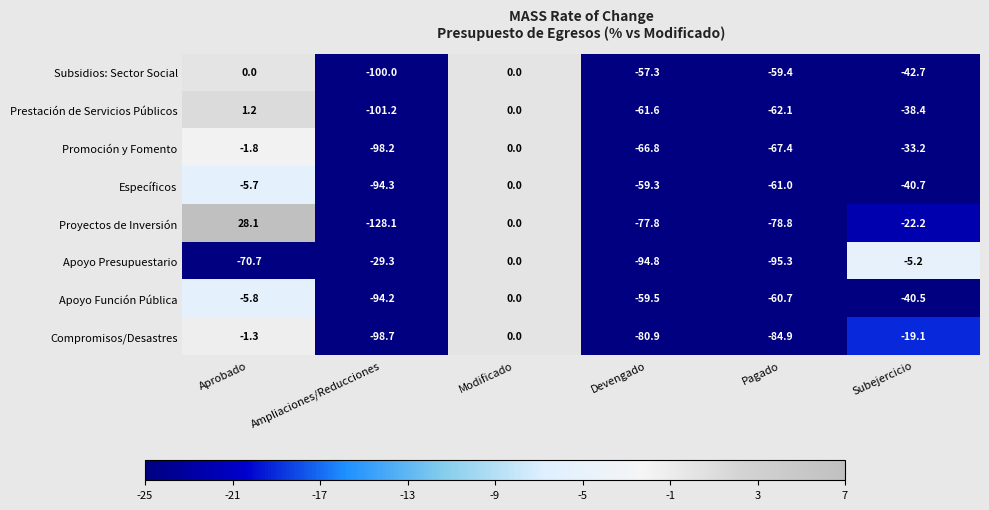

The Promoción y Fomento series shows -33.2 at Subejercicio. True or false?

True